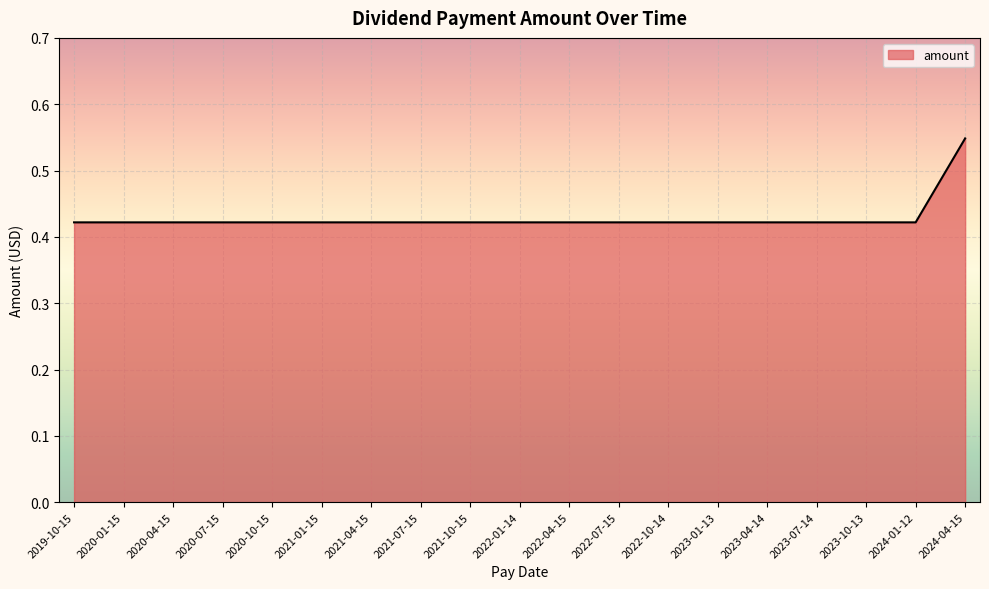

What is the change in value from 2023-01-13 to 2024-04-15?

+0.1